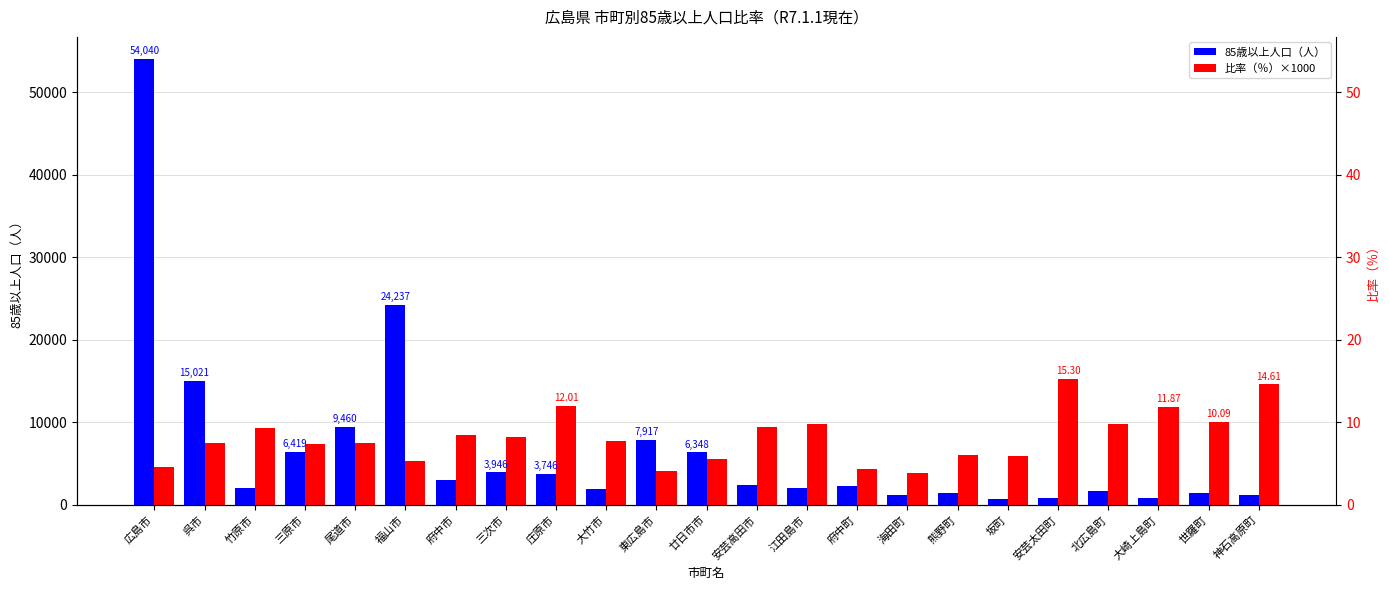

How many groups of bars are there?

23